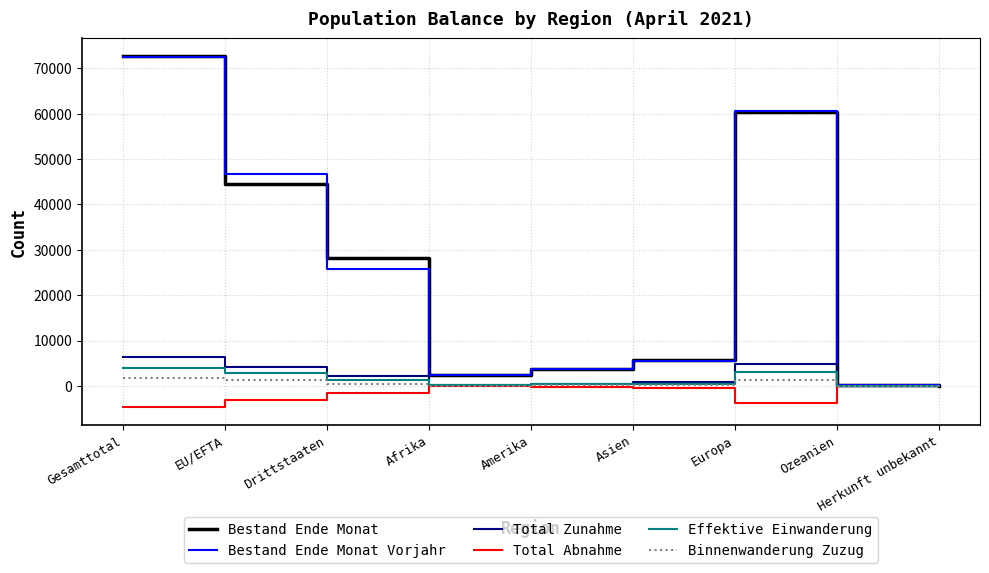

Is this an area chart (filled region under the line)?

No